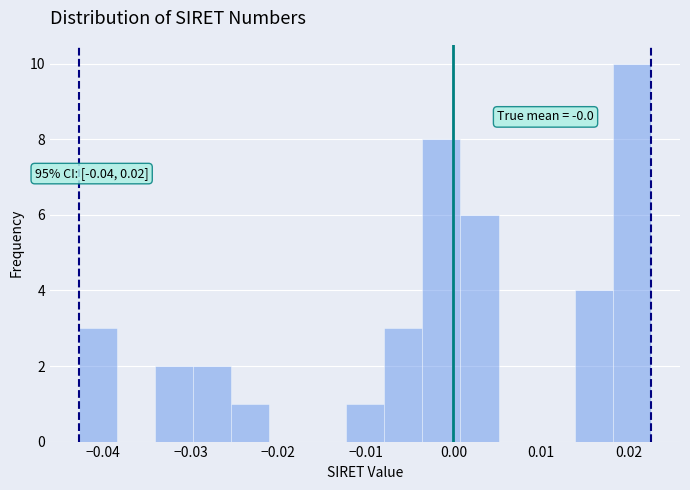

Which range on the x-axis has the tallest bar?

0.018 to 0.023